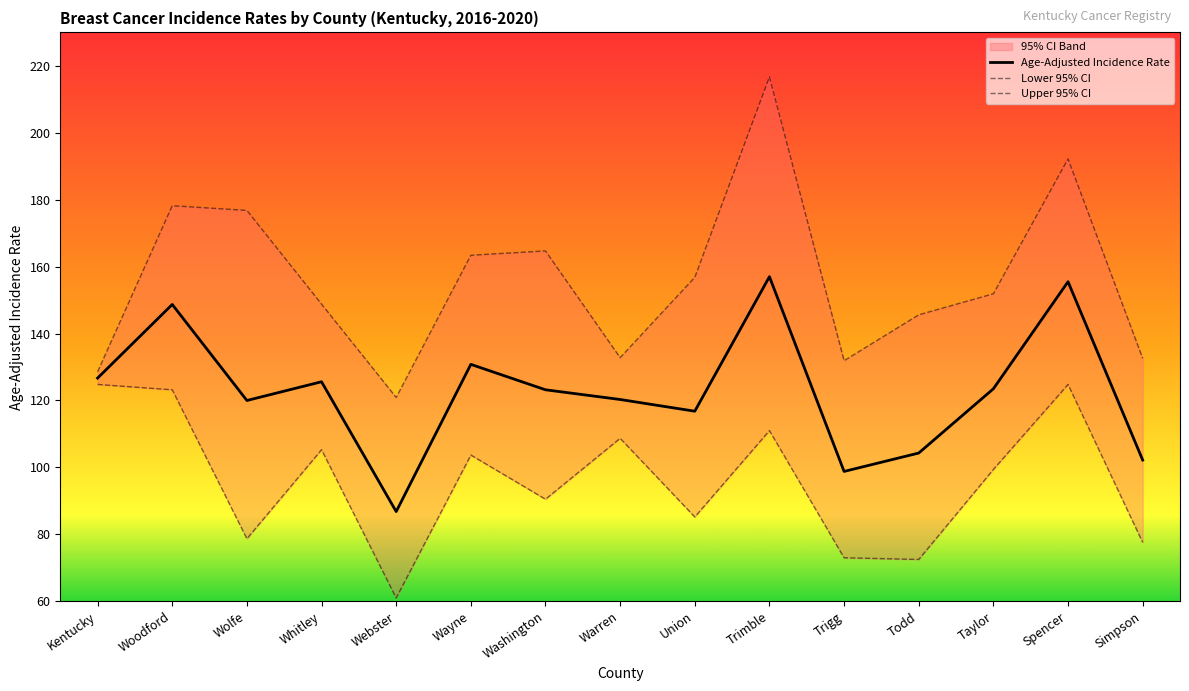

Is it true that Upper 95% CI equals 120.9 at Webster?

True